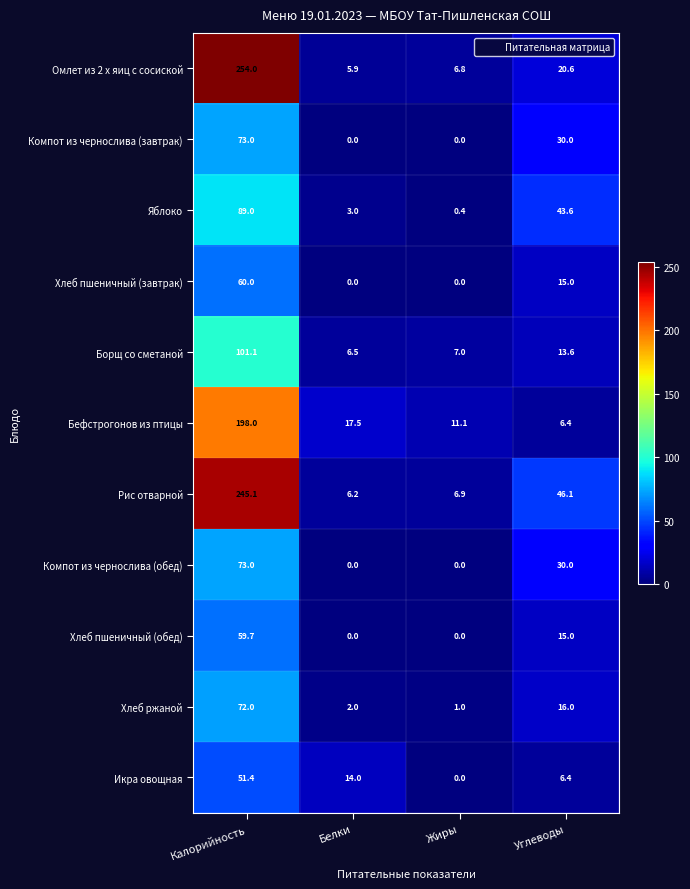

The Рис отварной series shows 13.2 at Углеводы. True or false?

False